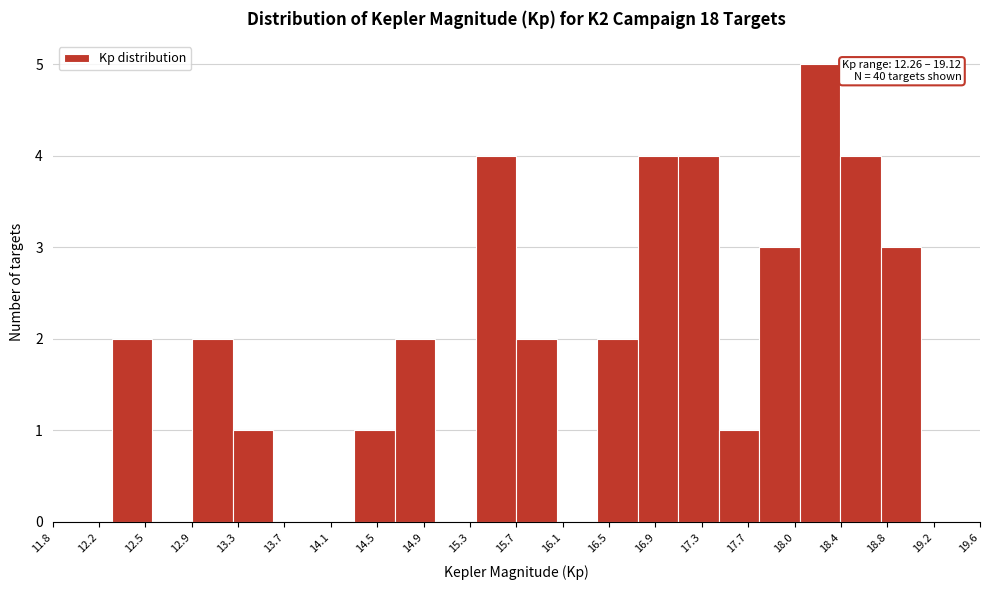

Which range on the x-axis has the tallest bar?

18.10 to 18.45